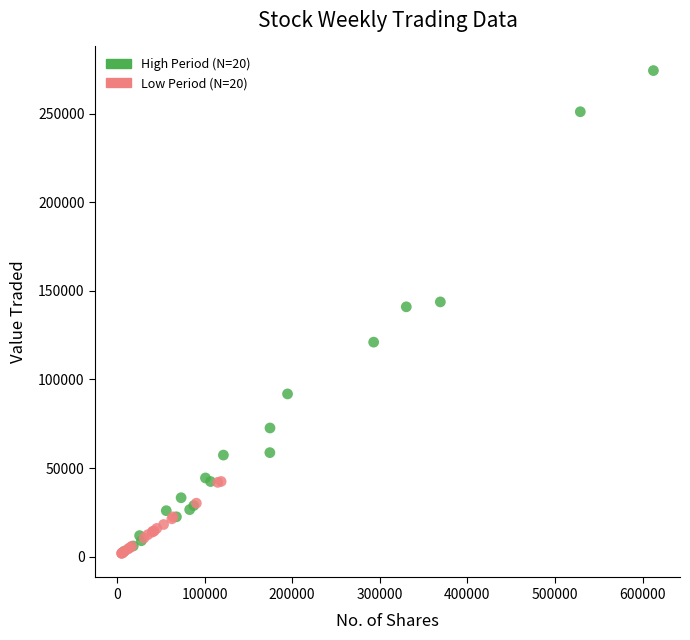

Which series has the largest Y range (max minus min)?

High Period (N=20)